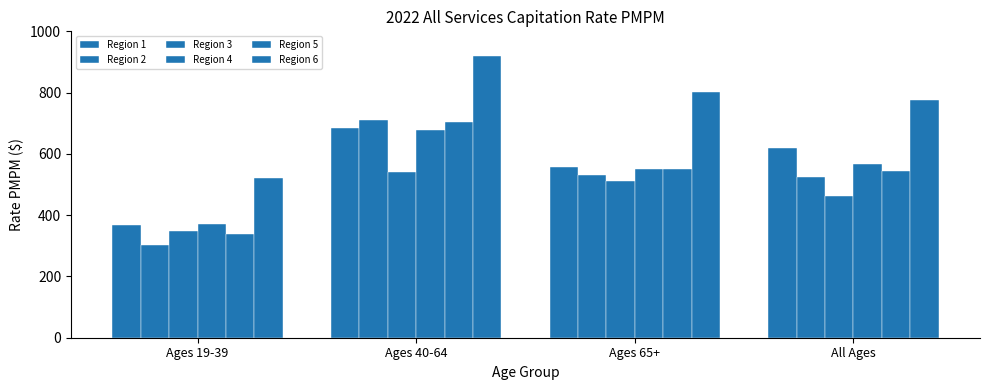

What is the difference between the maximum and minimum values in the Region 4 series?

307.5